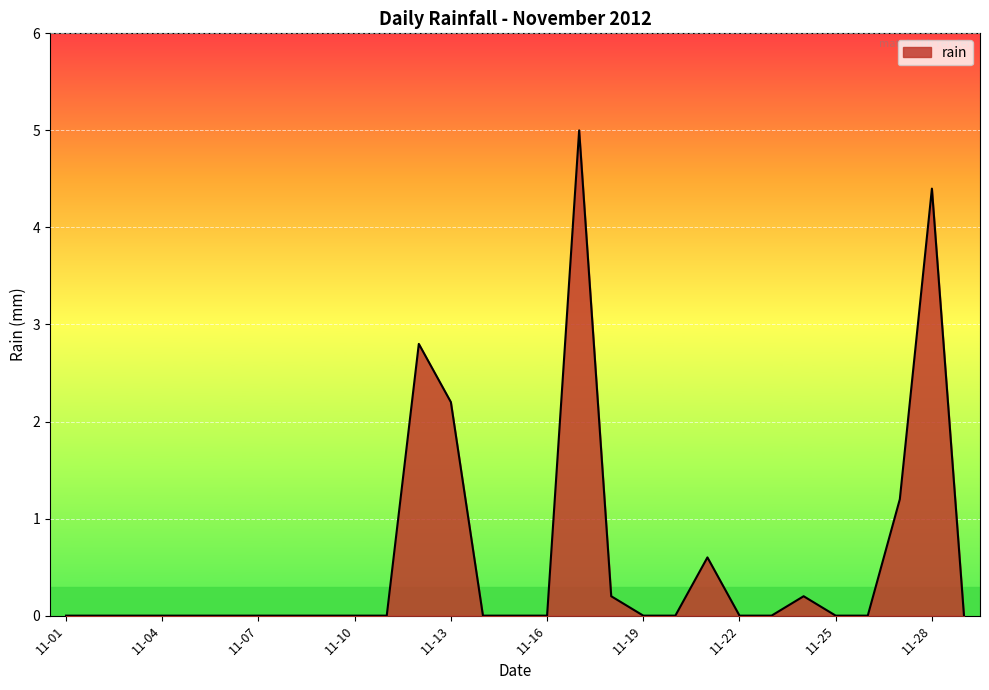

What is the difference between the maximum and minimum values?

5.0